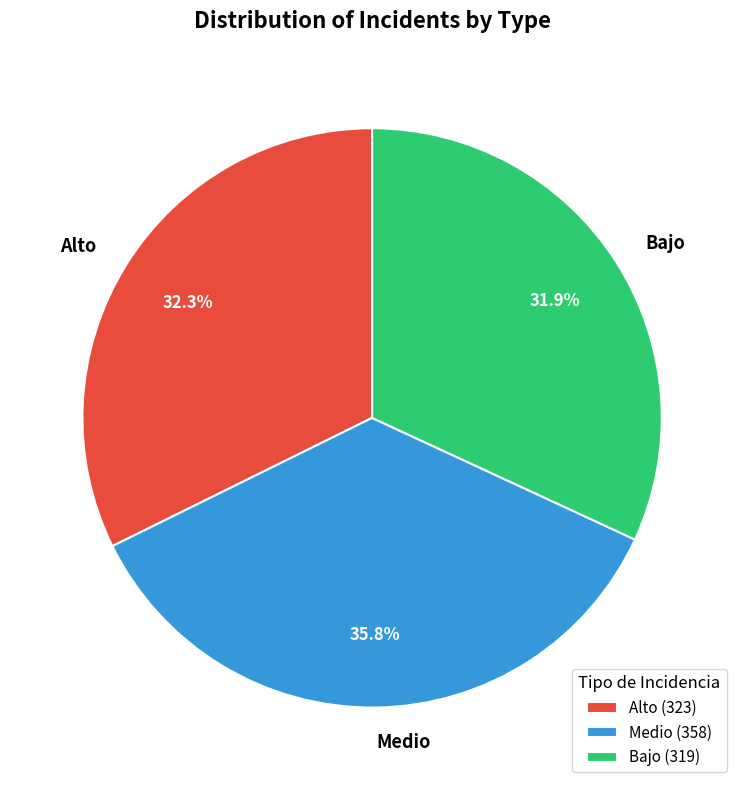

The Medio slice represents 48% of the pie. True or false?

False